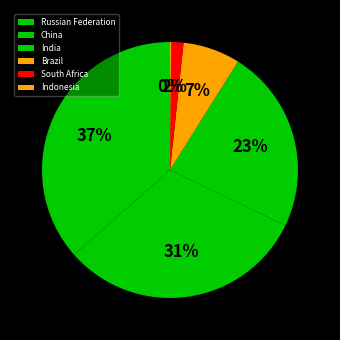

What is the largest slice in the pie chart?

Russian Federation